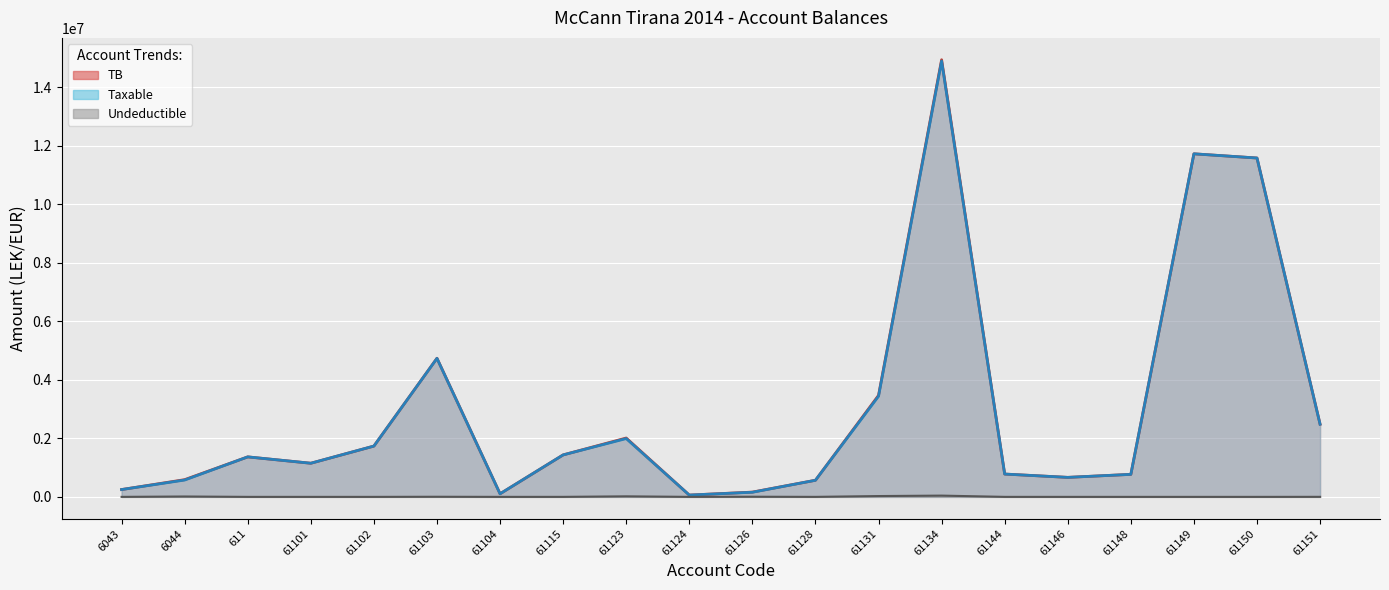

True or false: Undeductible and TB intersect in this chart.

False